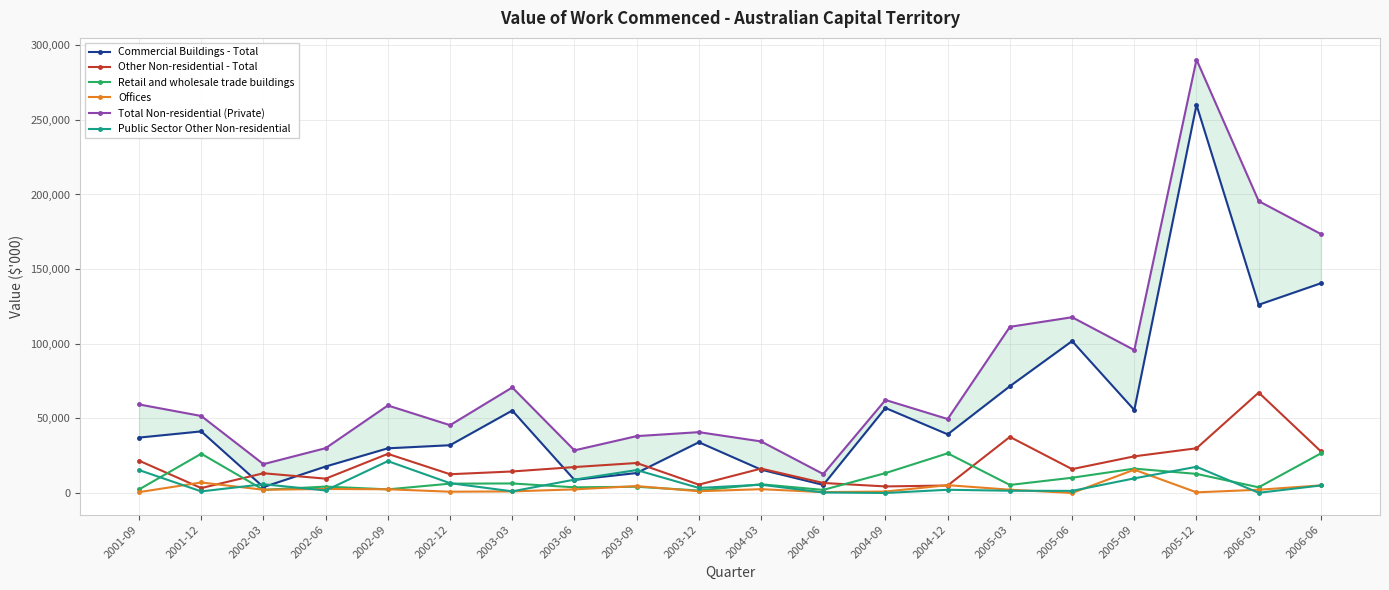

Is it true that Retail and wholesale trade buildings equals 18592 at 2004-09?

False